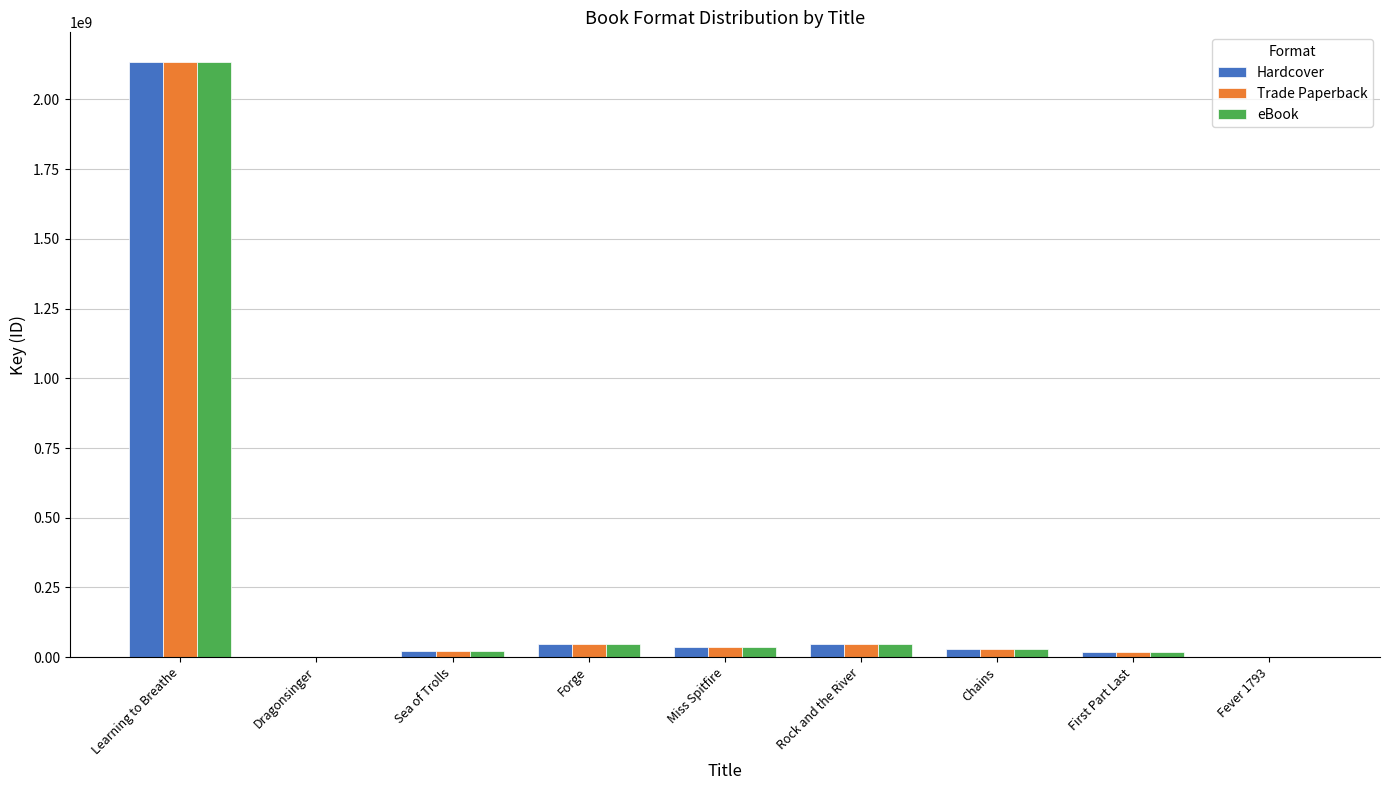

What is the maximum value for eBook?

2134096258